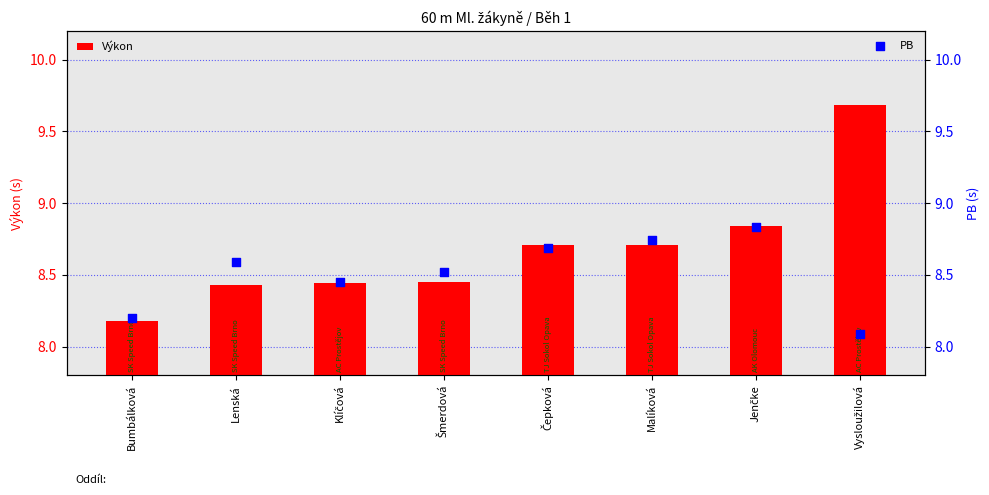

Which series has the largest total across all categories?

Výkon